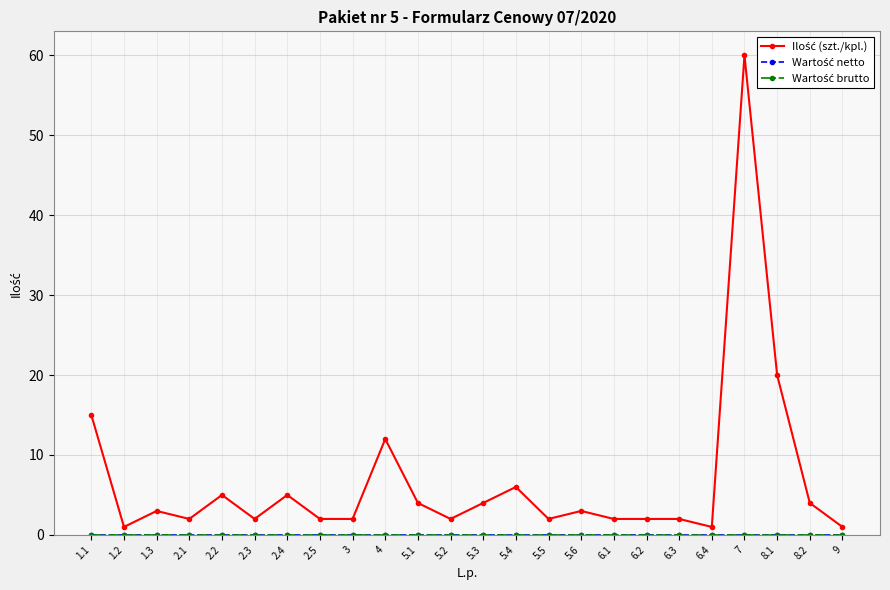

Does the chart have visible grid lines?

Yes